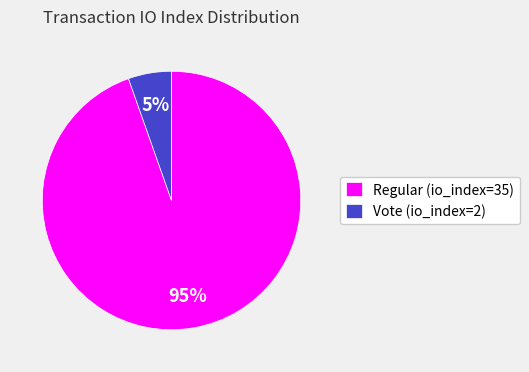

Rank the categories by value from lowest to highest.

Vote (io_index=2), Regular (io_index=35)